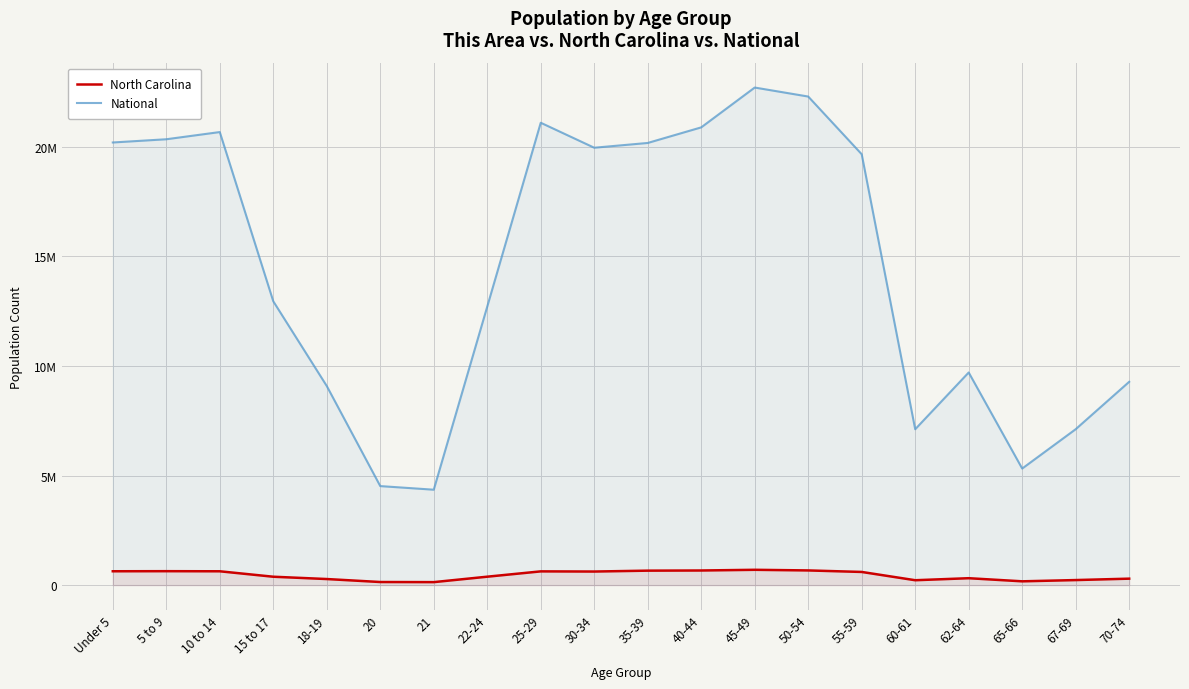

Where is National nearest to the value 13531442?

15 to 17